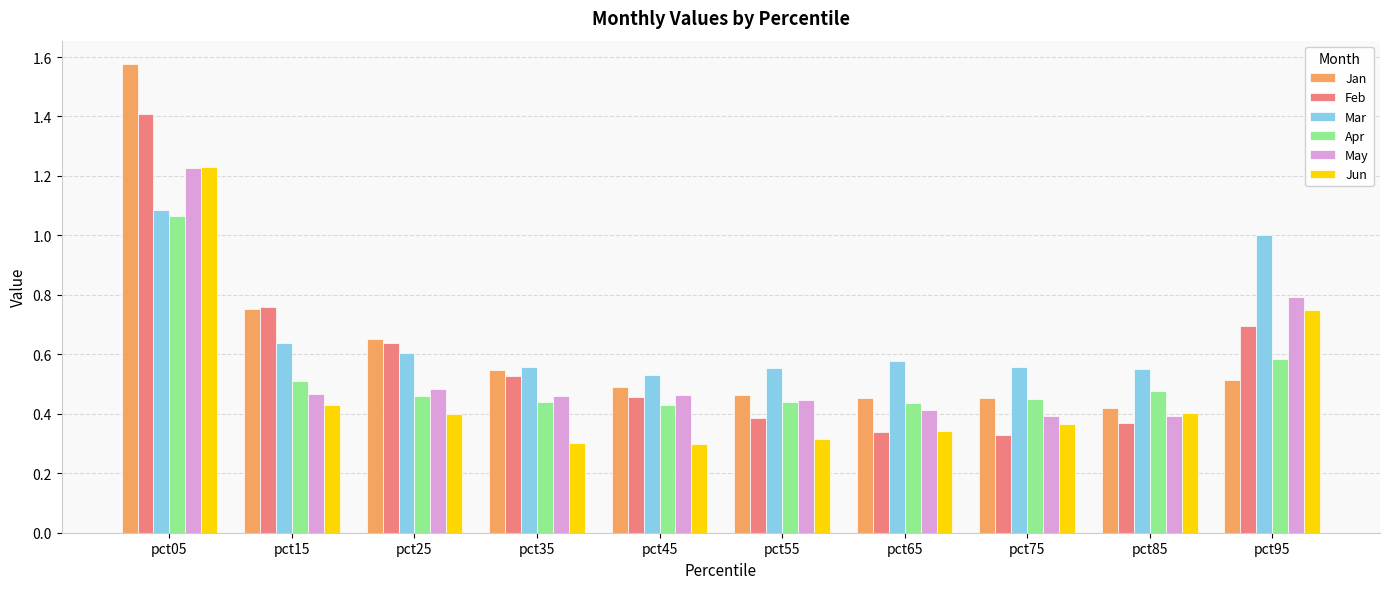

What are all the series names shown in the legend?

Jan, Feb, Mar, Apr, May, Jun